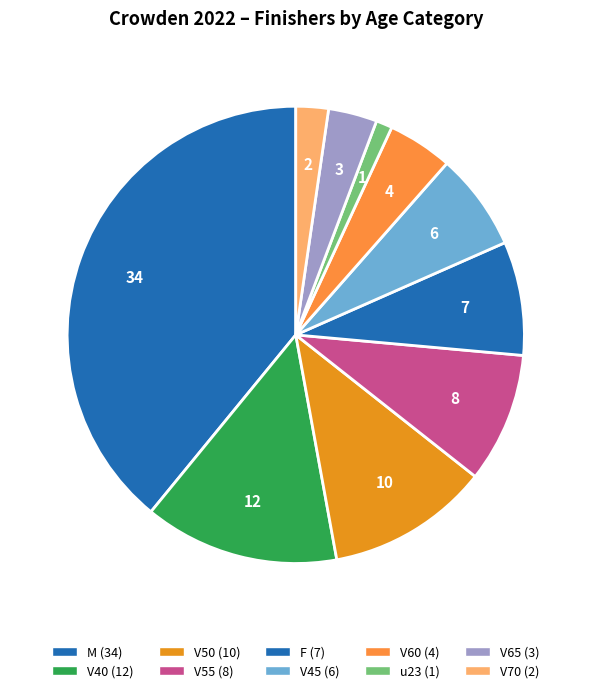

How many slices are in this pie chart?

10